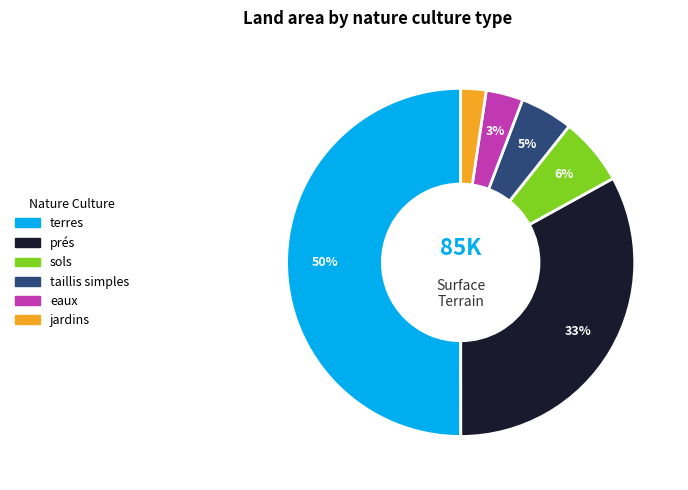

To the nearest percent, what is the difference between the largest and smallest slice percentages?

48%